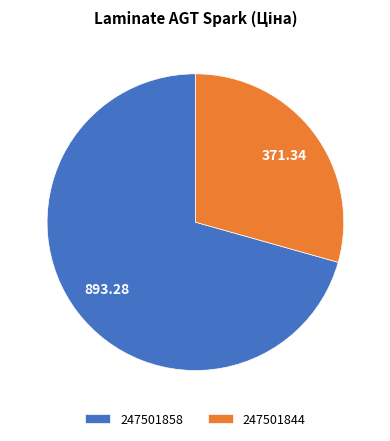

Is it true that 247501844 is 40% of the pie?

False